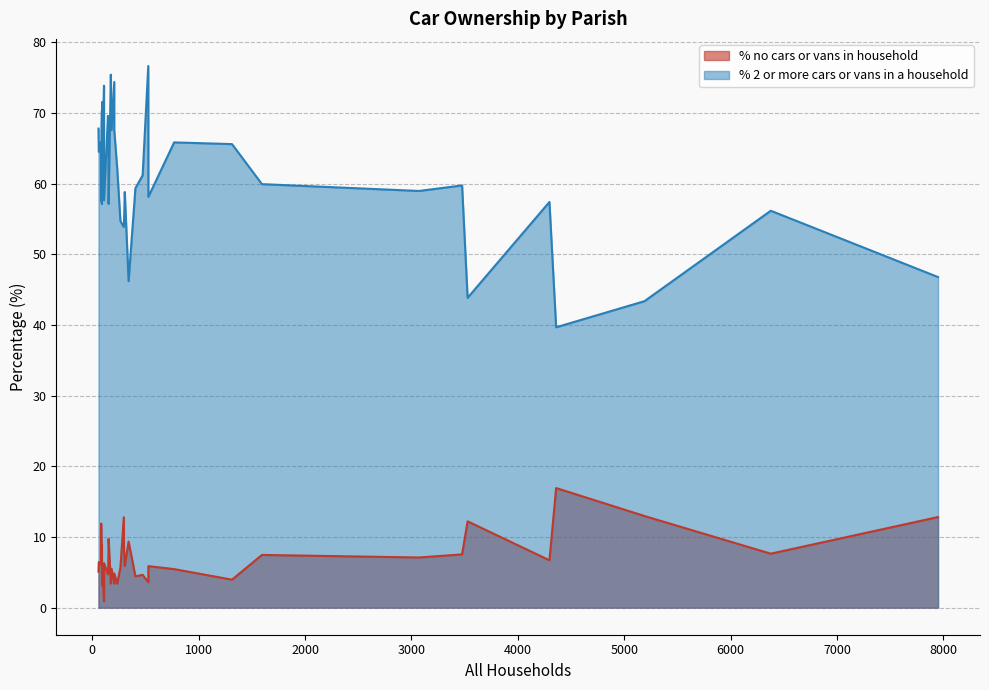

Count the number of data series in this chart.

2